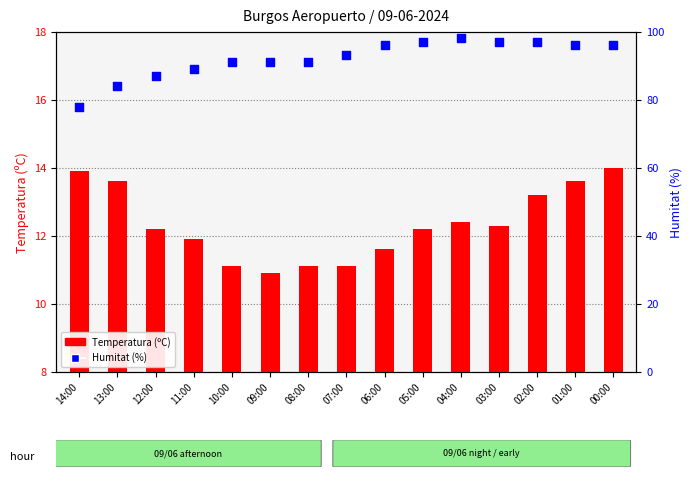

Is the value of Temperatura (ºC) at 13:00 greater than the value of Humitat (%) at 12:00?

No